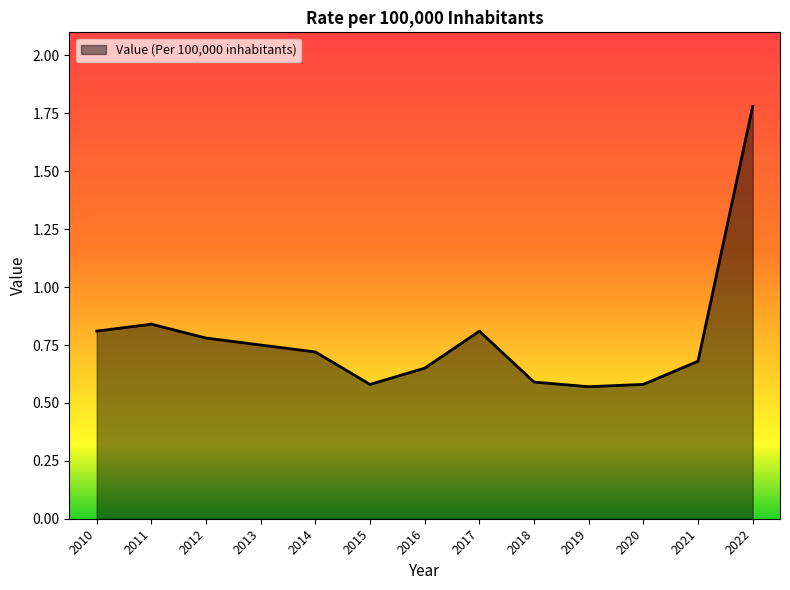

How many values are between 0 and 1?

12